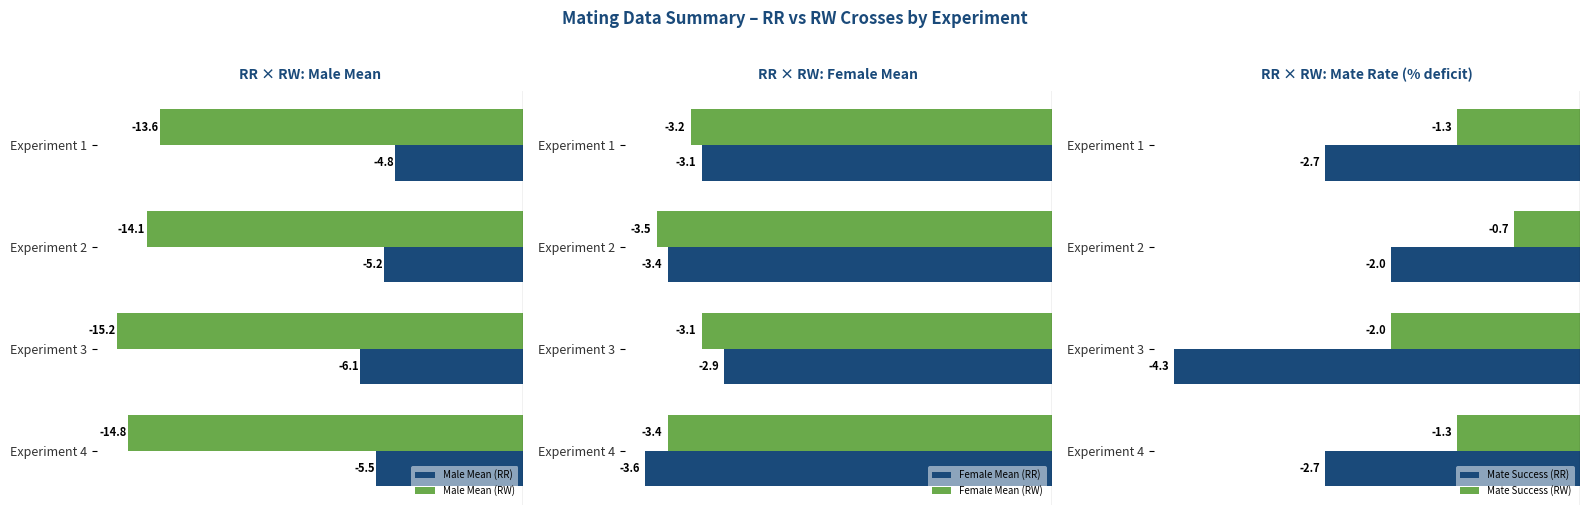

At which label is Female Mean (RR) closest to -3?

Experiment 1